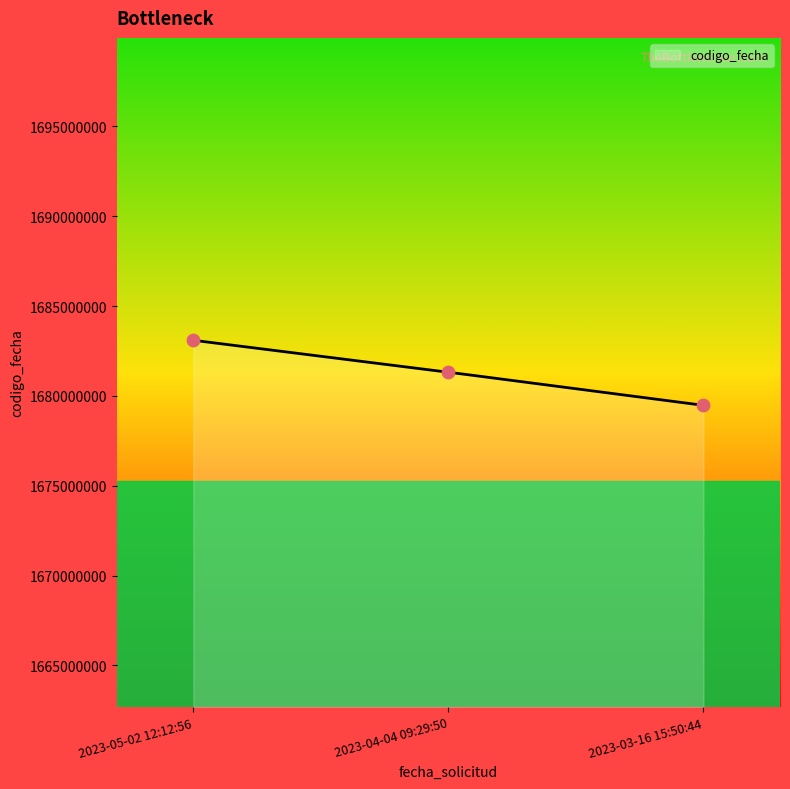

Between 2023-04-04 09:29:50 and 2023-05-02 12:12:56, which is larger?

2023-05-02 12:12:56